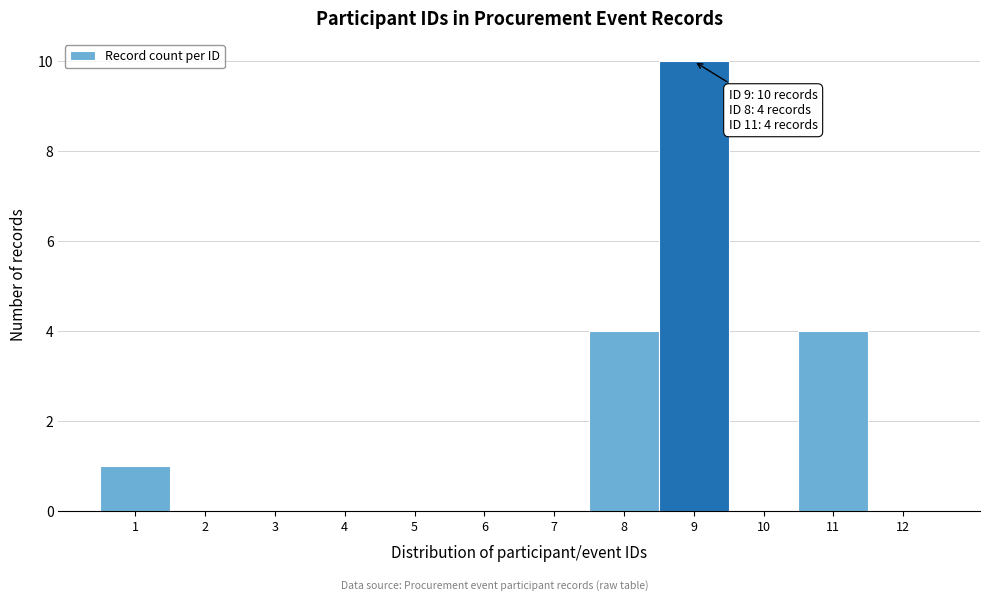

Over which range of the x-axis is the bar tallest?

8.5 to 9.5